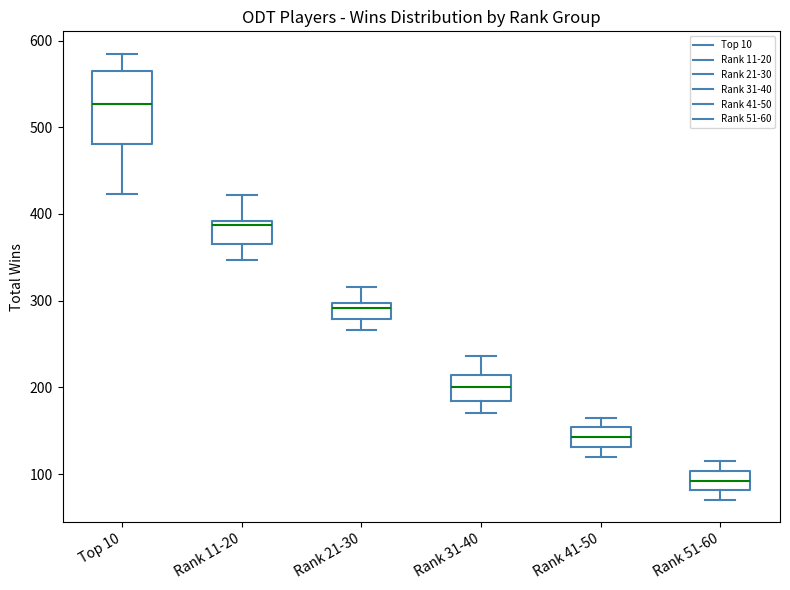

Which box has the highest median line?

Top 10